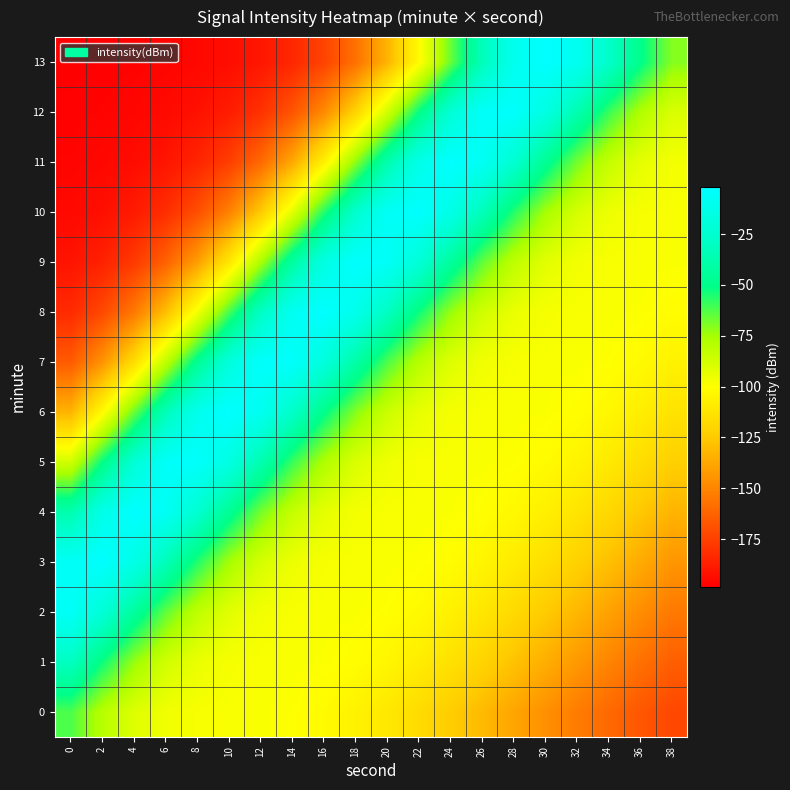

Reading left to right, transcribe all the data shown in this chart.

0: 0=-62.1	2=-79.6	4=-90.7	6=-96.2	8=-98.1	10=-98.4	12=-98.7	14=-99.9	16=-102.3	18=-106.1	20=-111.0	22=-117.0	24=-123.8	26=-131.1	28=-138.6	30=-146.2	32=-153.5	34=-160.4	36=-166.8	38=-172.6
1: 0=-30.4	2=-53.0	4=-72.9	6=-86.8	8=-94.4	10=-97.6	12=-98.3	14=-98.5	16=-99.2	18=-101.1	20=-104.3	22=-108.8	24=-114.4	26=-120.8	28=-127.9	30=-135.4	32=-143.0	34=-150.4	36=-157.5	38=-164.2
2: 0=-5.6	2=-21.3	4=-43.4	6=-65.0	8=-81.6	10=-91.8	12=-96.7	14=-98.2	16=-98.4	18=-98.8	20=-100.2	22=-102.8	24=-106.7	26=-111.8	28=-118.0	30=-124.8	32=-132.2	34=-139.7	36=-147.2	38=-154.5
3: 0=-6.2	2=-2.5	4=-13.4	6=-33.6	8=-56.1	10=-75.3	12=-88.2	14=-95.1	16=-97.8	18=-98.4	20=-98.6	22=-99.4	24=-101.5	26=-104.9	28=-109.5	30=-115.2	32=-121.8	34=-129.0	36=-136.5	38=-144.0
4: 0=-37.7	2=-12.7	4=-2.1	6=-7.2	8=-24.3	10=-46.6	12=-67.7	14=-83.5	16=-92.8	18=-97.0	20=-98.3	22=-98.4	24=-98.9	26=-100.4	28=-103.3	30=-107.4	32=-112.7	34=-118.9	36=-125.8	38=-133.2
5: 0=-86.7	2=-51.5	4=-21.9	6=-4.7	8=-3.2	10=-15.9	12=-36.9	14=-59.2	16=-77.5	18=-89.5	20=-95.7	22=-98.0	24=-98.4	26=-98.6	28=-99.6	30=-101.9	32=-105.5	34=-110.3	36=-116.1	38=-122.8
6: 0=-133.3	2=-101.7	4=-66.3	6=-33.4	8=-10.2	10=-1.9	12=-9.0	14=-27.3	16=-49.9	18=-70.4	20=-85.2	22=-93.7	24=-97.3	26=-98.3	28=-98.5	30=-99.1	32=-100.8	34=-103.8	36=-108.1	38=-113.5
7: 0=-165.5	2=-144.6	4=-116.0	6=-81.6	8=-46.7	10=-18.5	12=-3.5	14=-4.3	16=-18.5	18=-40.1	20=-62.1	22=-79.6	24=-90.7	26=-96.2	28=-98.1	30=-98.4	32=-98.7	34=-99.9	36=-102.3	38=-106.1
8: 0=-183.0	2=-172.0	4=-154.5	6=-129.2	8=-96.8	10=-61.3	12=-29.3	14=-8.1	16=-2.1	18=-11.1	20=-30.4	22=-53.0	24=-72.9	26=-86.8	28=-94.4	30=-97.6	32=-98.3	34=-98.5	36=-99.2	38=-101.1
9: 0=-191.2	2=-186.2	4=-177.4	6=-163.0	8=-141.0	10=-111.3	12=-76.5	14=-42.1	16=-15.5	18=-2.7	20=-5.6	22=-21.3	24=-43.4	26=-65.0	28=-81.6	30=-91.8	32=-96.7	34=-98.2	36=-98.4	38=-98.8
10: 0=-194.9	2=-192.6	4=-188.6	6=-181.7	8=-170.0	10=-151.4	12=-124.9	14=-91.8	16=-56.3	18=-25.5	20=-6.2	22=-2.5	24=-13.4	26=-33.6	28=-56.1	30=-75.3	32=-88.2	34=-95.1	36=-97.8	38=-98.4
11: 0=-196.7	2=-195.5	4=-193.7	6=-190.6	8=-185.2	10=-175.8	12=-160.3	14=-137.2	16=-106.6	18=-71.4	20=-37.7	22=-12.7	24=-2.1	26=-7.2	28=-24.3	30=-46.6	32=-67.7	34=-83.5	36=-92.8	38=-97.0
12: 0=-197.8	2=-197.1	4=-196.1	6=-194.6	8=-192.1	10=-187.9	12=-180.4	14=-167.8	16=-148.1	18=-120.5	20=-86.7	22=-51.5	24=-21.9	26=-4.7	28=-3.2	30=-15.9	32=-36.9	34=-59.2	36=-77.5	38=-89.5
13: 0=-198.4	2=-198.0	4=-197.4	6=-196.6	8=-195.3	10=-193.4	12=-190.0	14=-184.1	16=-174.0	18=-157.5	20=-133.3	22=-101.7	24=-66.3	26=-33.4	28=-10.2	30=-1.9	32=-9.0	34=-27.3	36=-49.9	38=-70.4